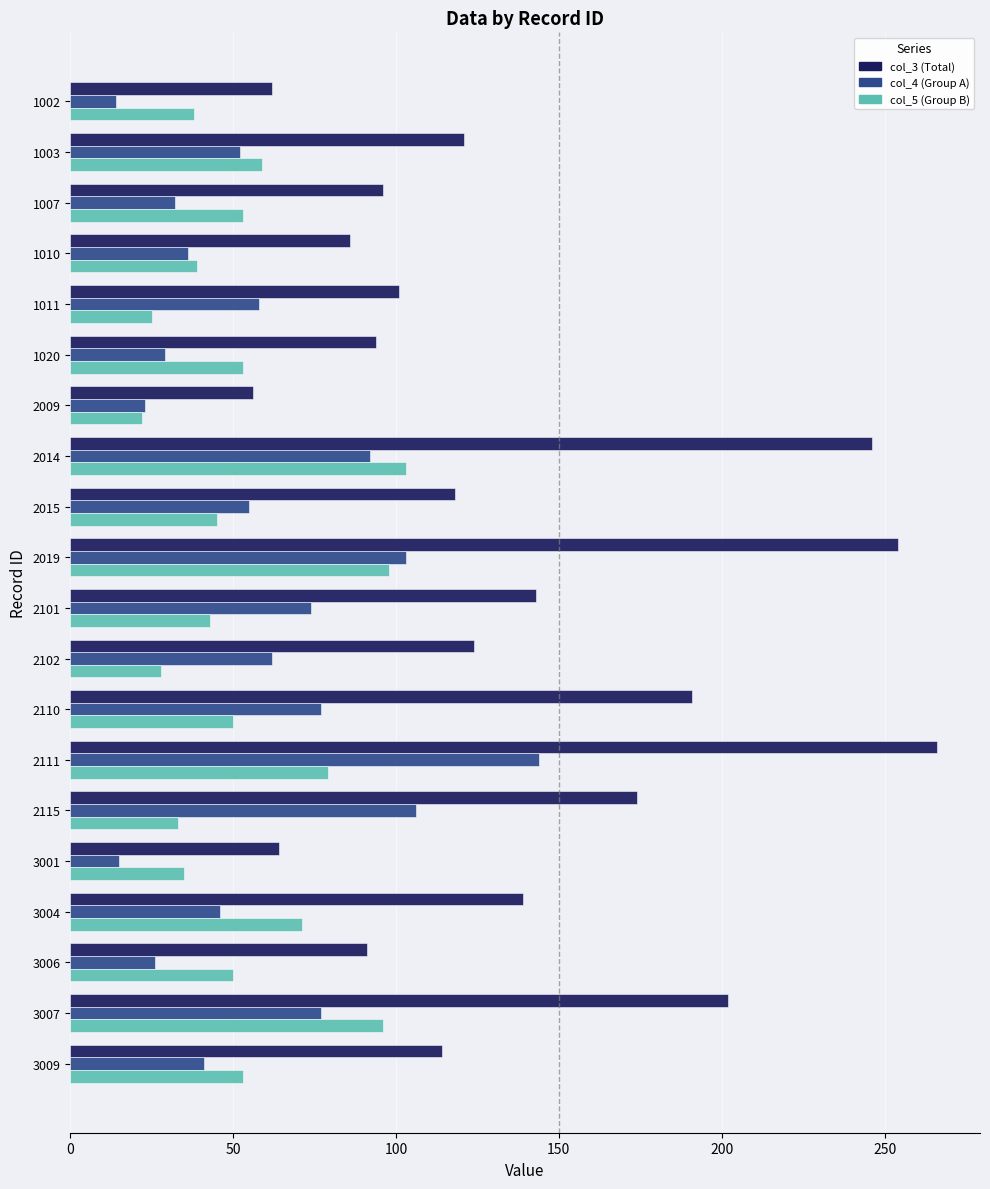

What is the maximum value for col_5 (Group B)?

103